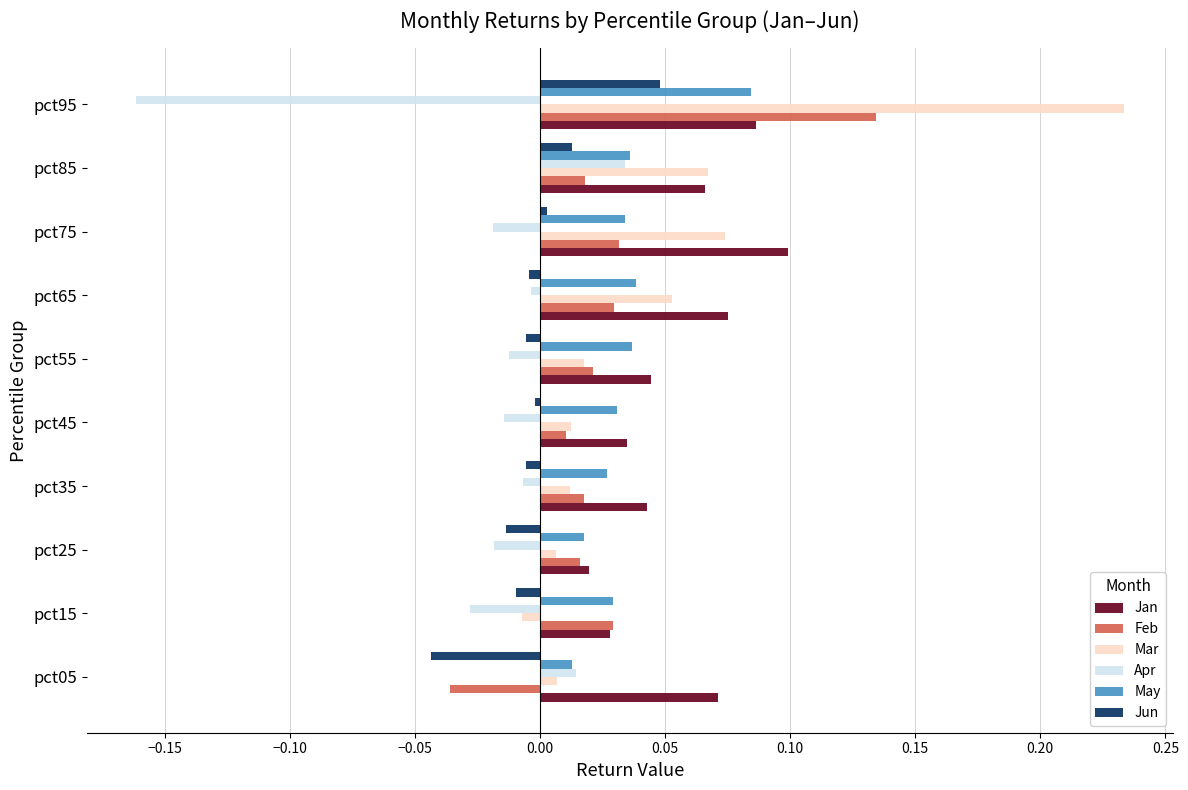

The Jan series shows 0.1 at pct85. True or false?

True